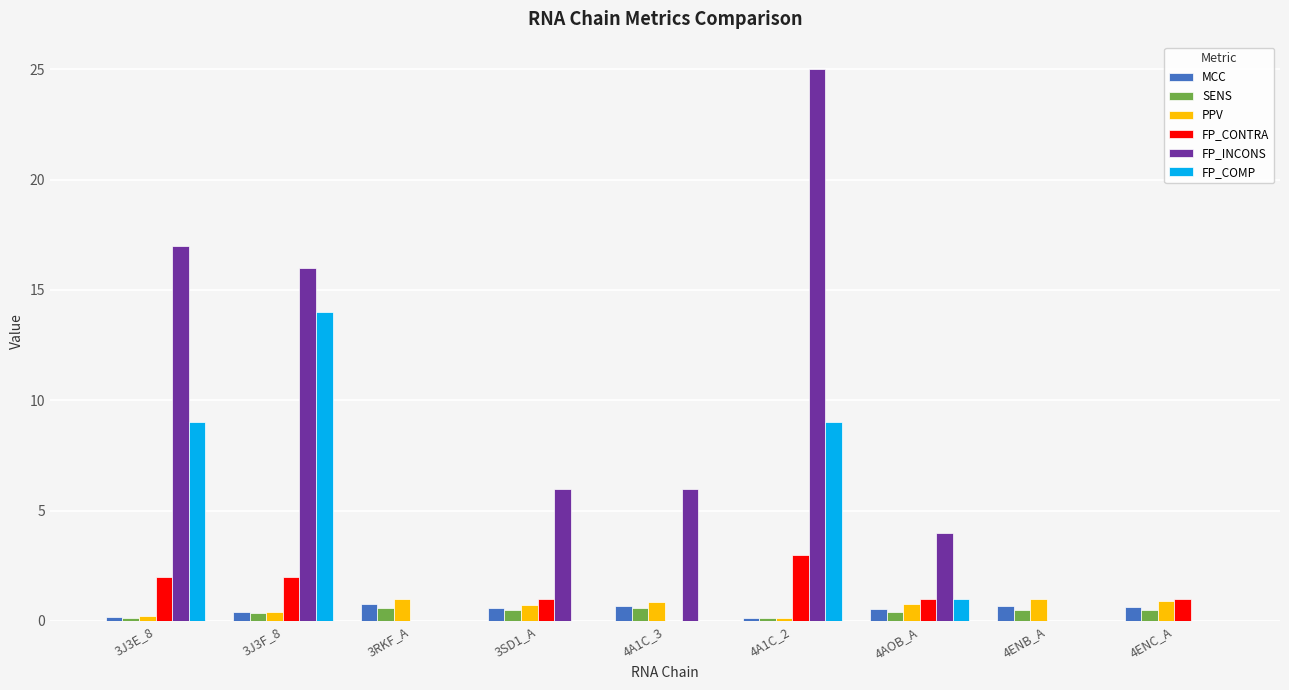

What is the sum of all MCC values?

4.6